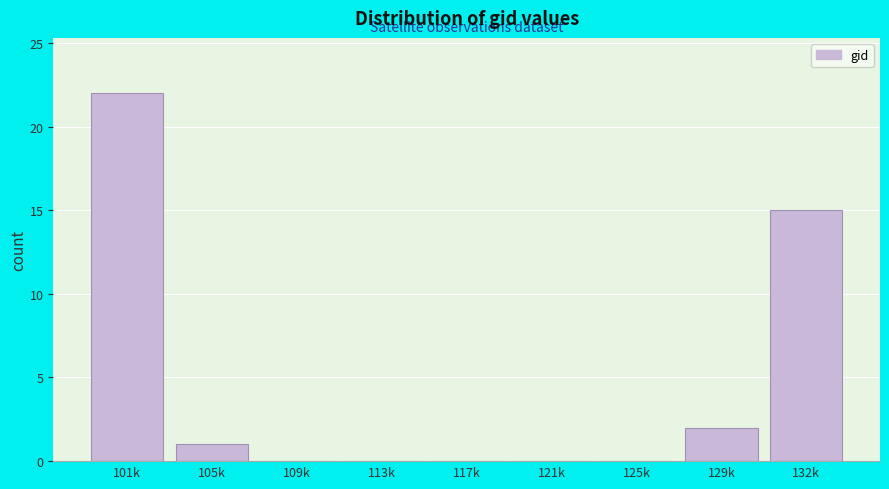

Reading left to right, extract all data points from this chart.

101k=22	105k=1	109k=0	113k=0	117k=0	121k=0	125k=0	129k=2	132k=15